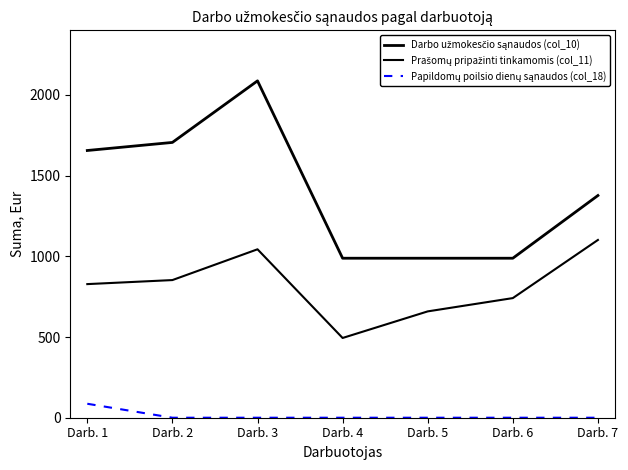

Does the chart have visible grid lines?

No